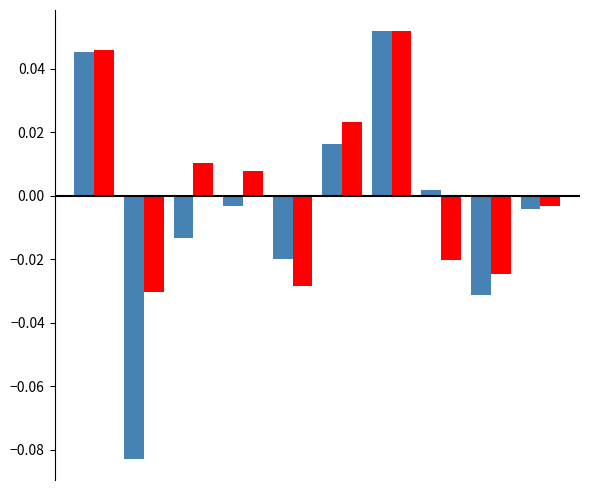

How many data points does each series have?

10